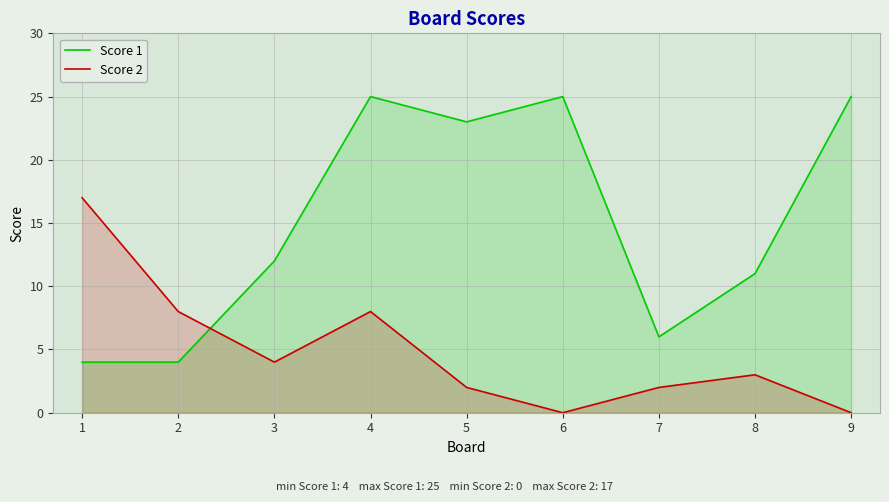

At which category is the sum across all series the highest?

4